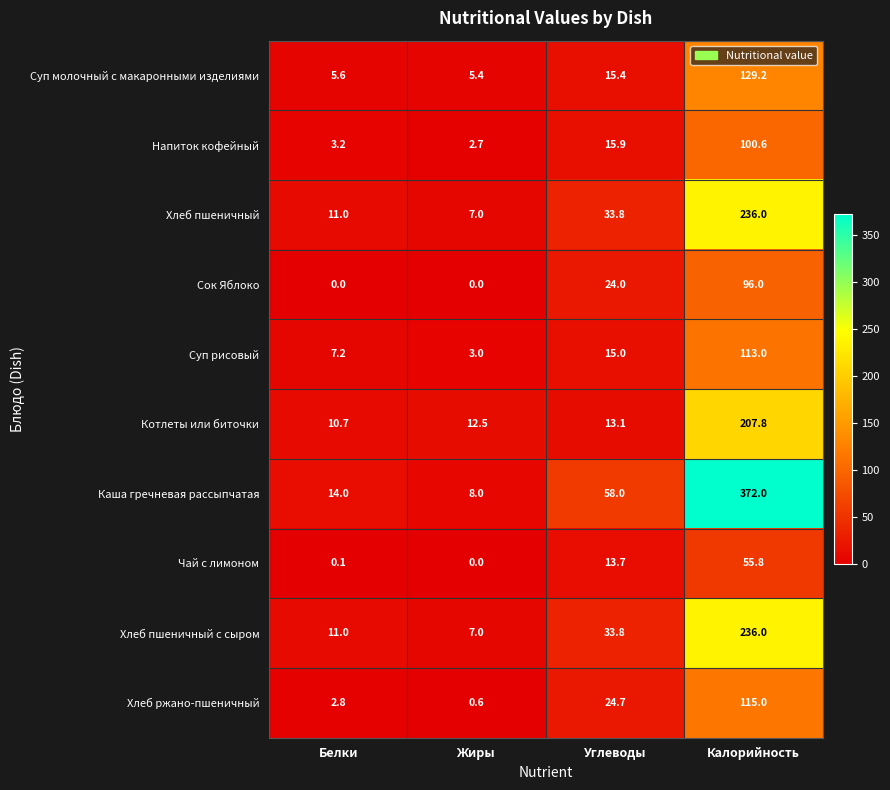

At which category is the sum across all series the highest?

Калорийность